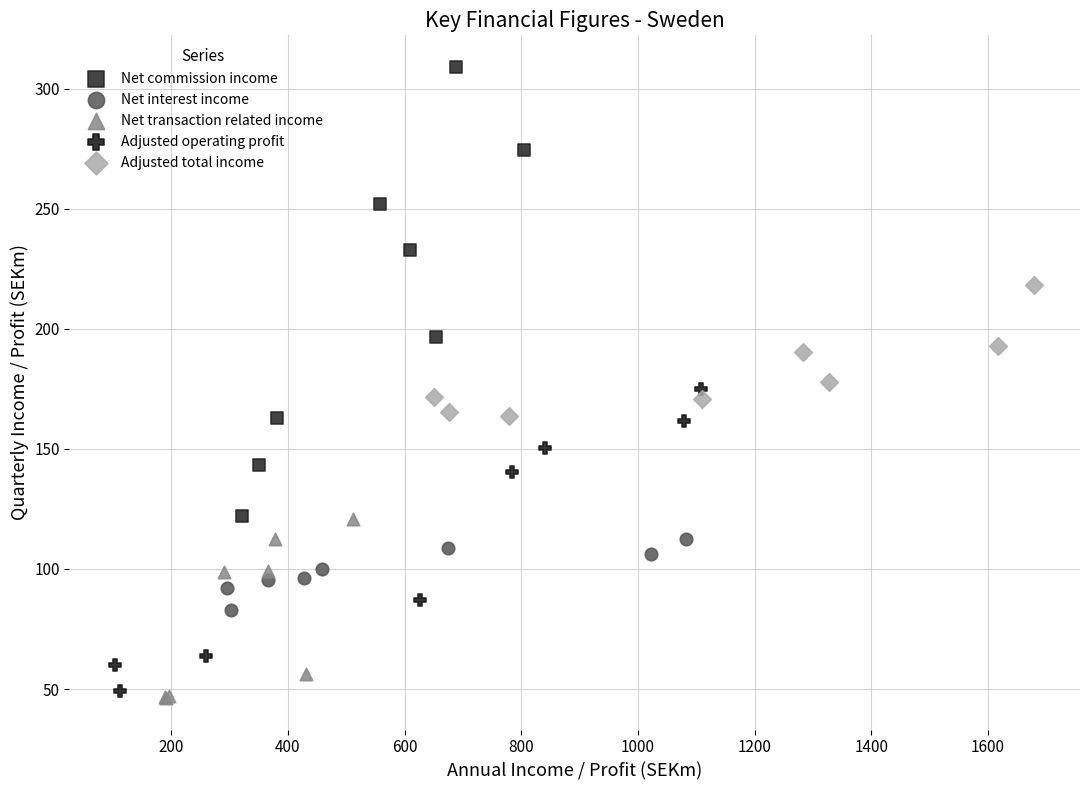

Which series has the largest Y range (max minus min)?

Net commission income